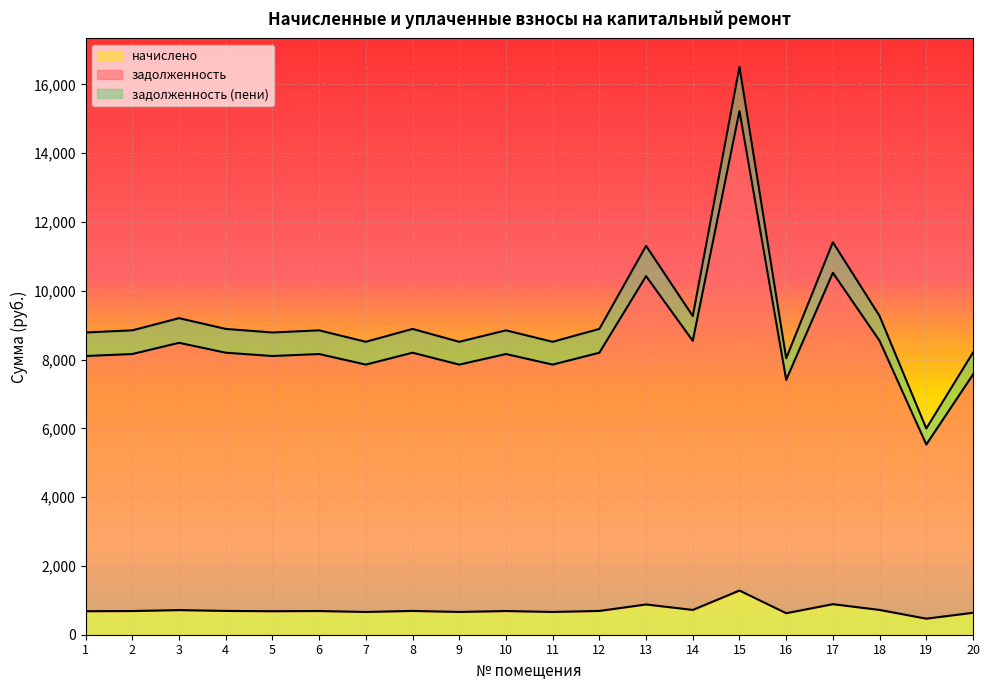

How many data points does each series have?

20